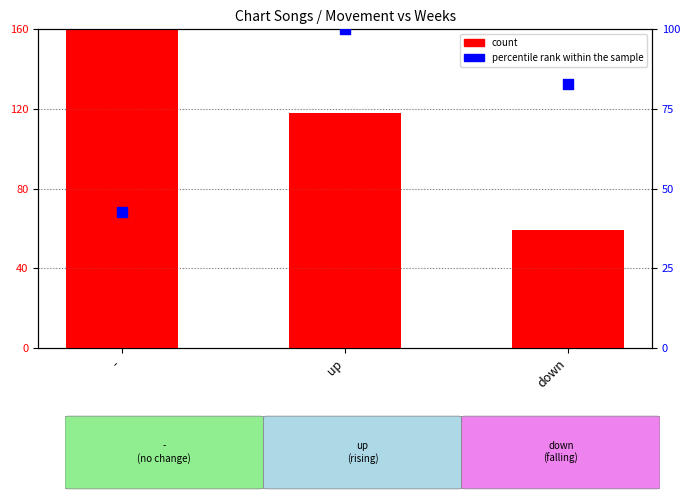

Which series reaches the minimum Y coordinate?

percentile rank within the sample